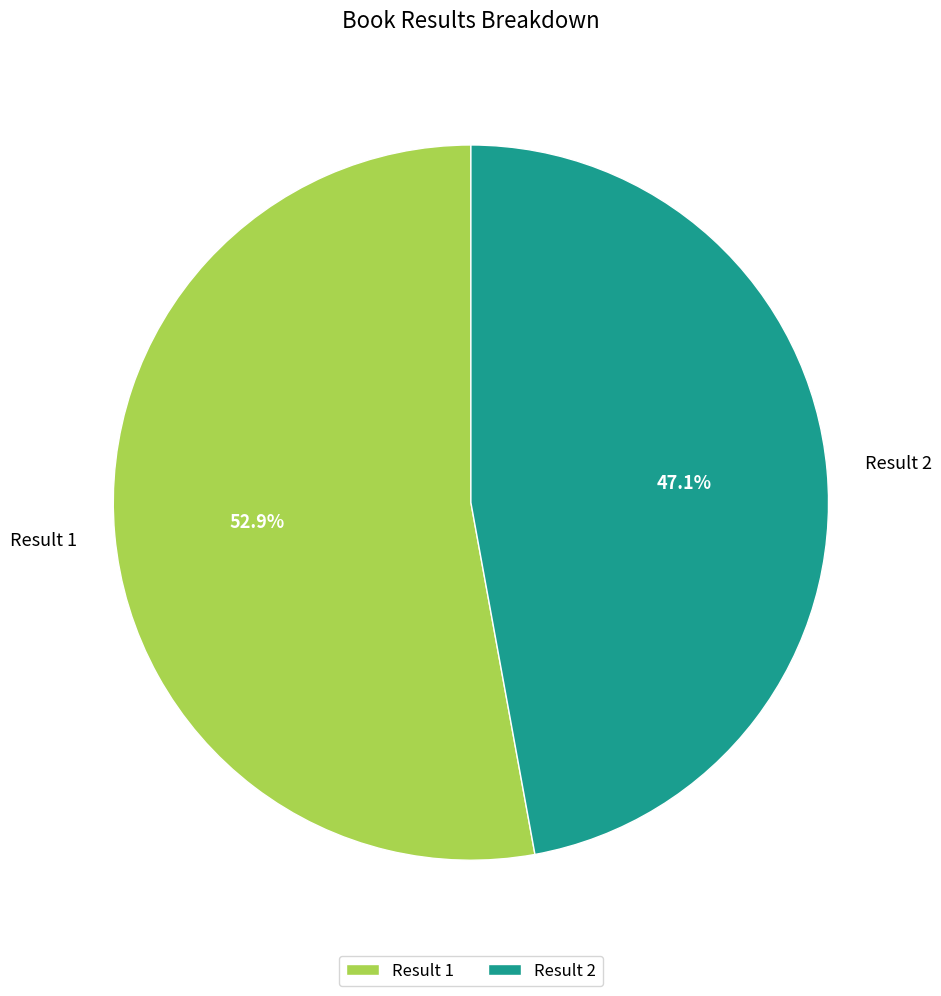

Which slice is the smallest?

Result 2